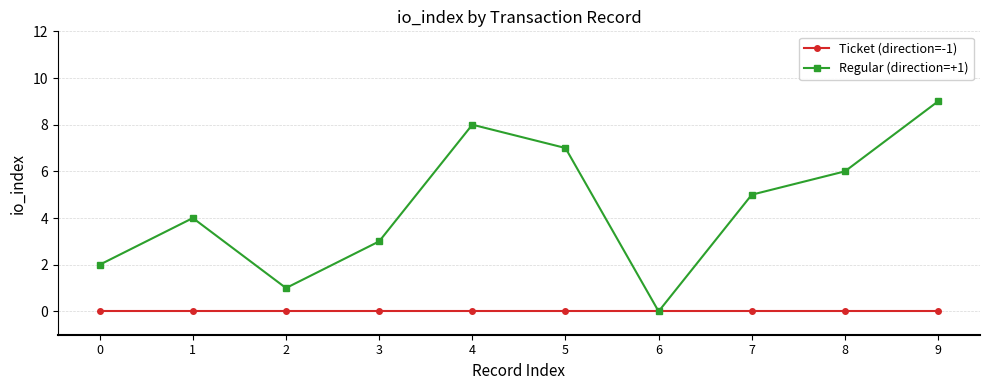

Where does the Regular (direction=+1) series first go above 5?

4